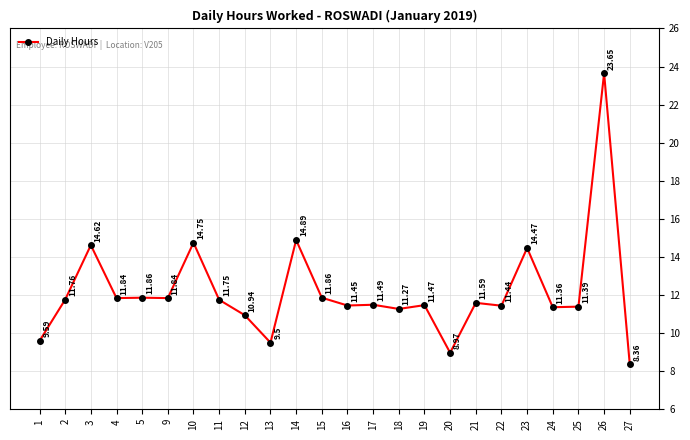

What is the value of the 5th point from the left?

11.9